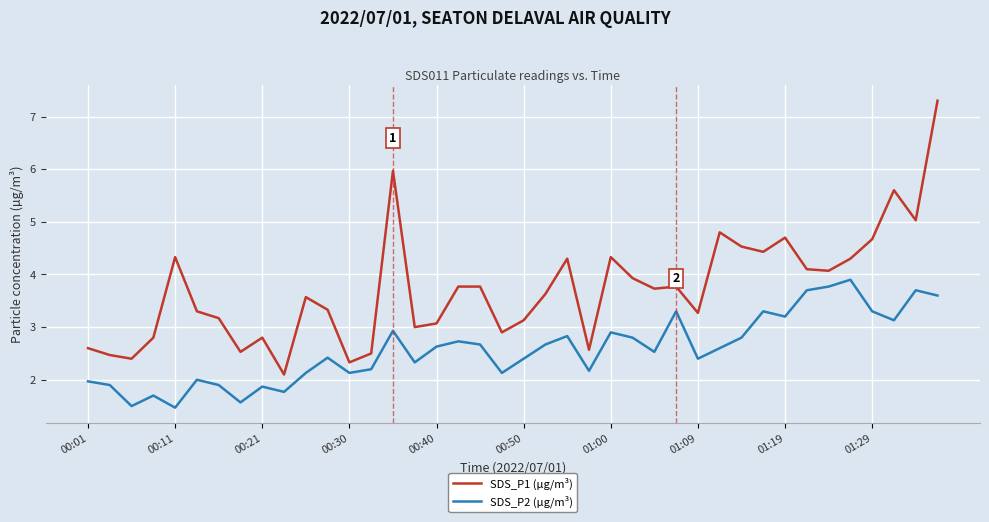

What is the difference between the maximum and second lowest values in the SDS_P1 (µg/m³) series?

5.0